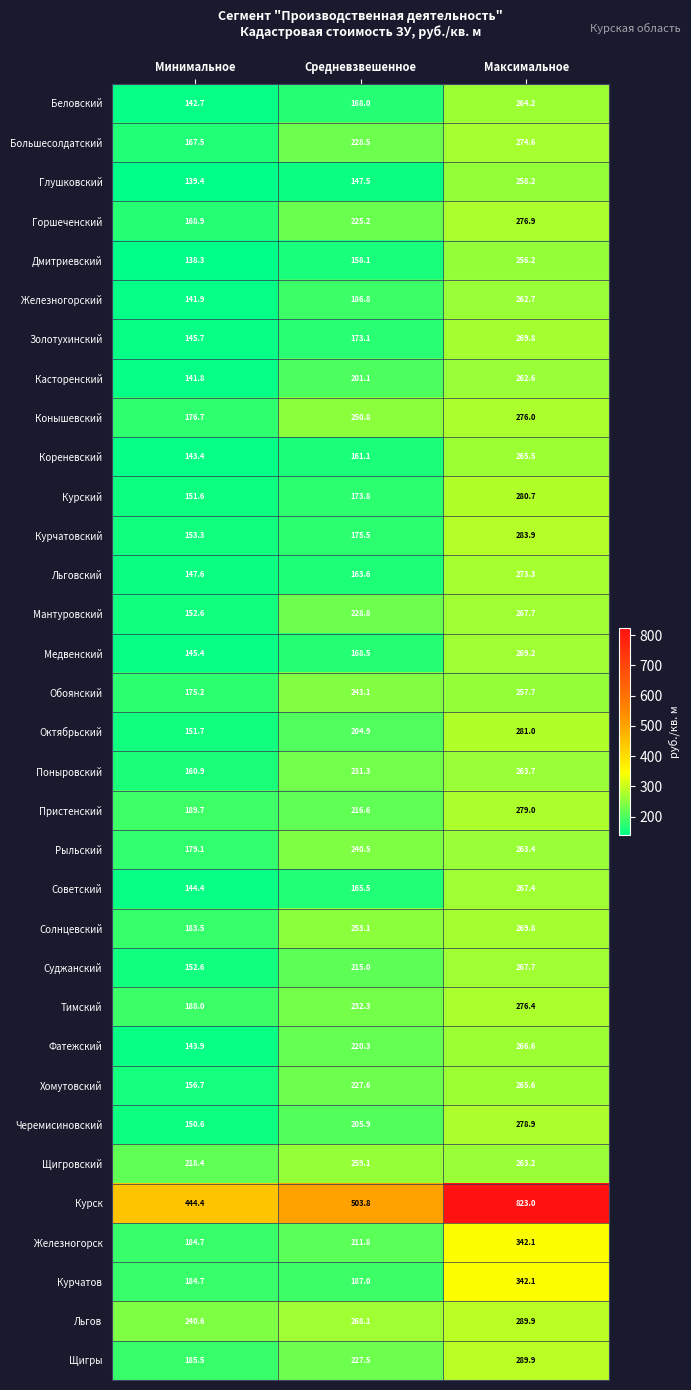

Between Минимальное and Максимальное, which series saw the biggest shift?

Курск